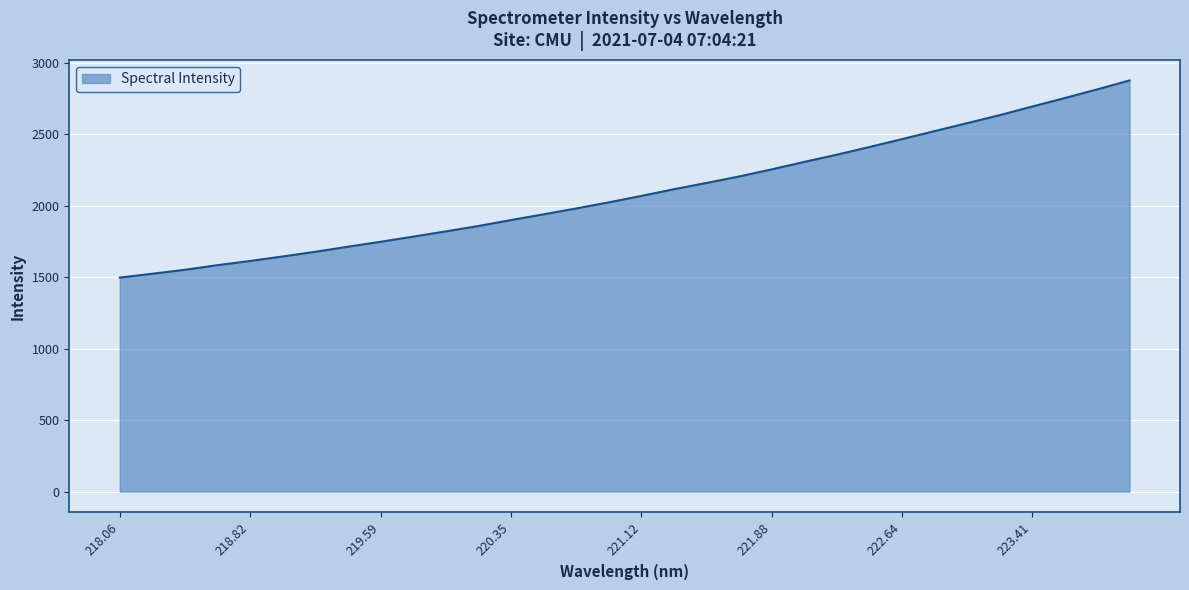

What is the difference between the maximum and minimum values?

1379.6